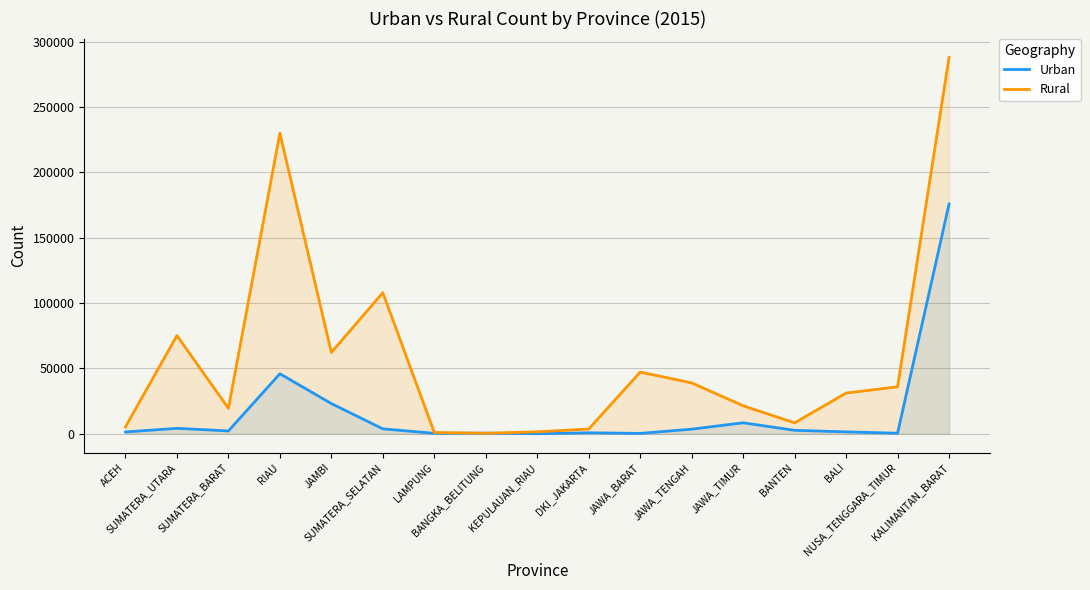

How many interior local peaks does the Urban series have?

5